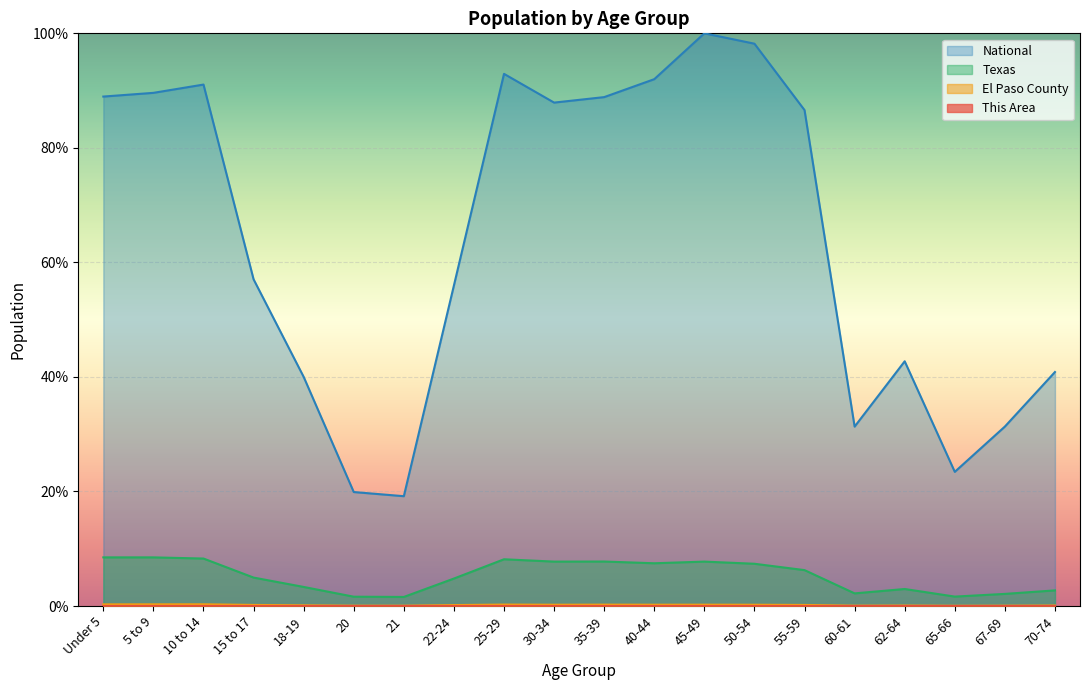

The value of Texas at 70-74 is 1.5. True or false?

False